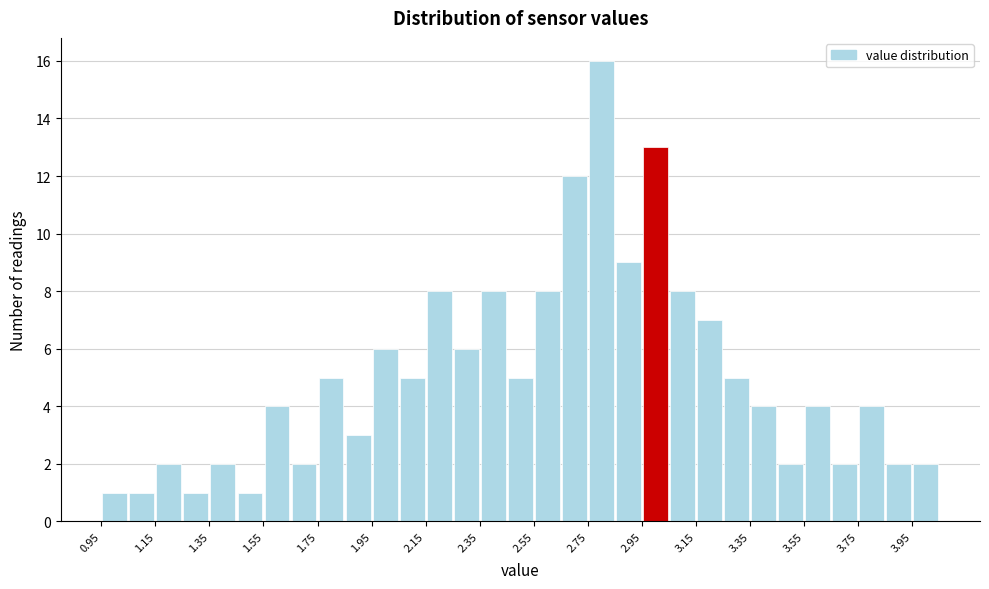

Over which range of the x-axis is the bar tallest?

2.75 to 2.85